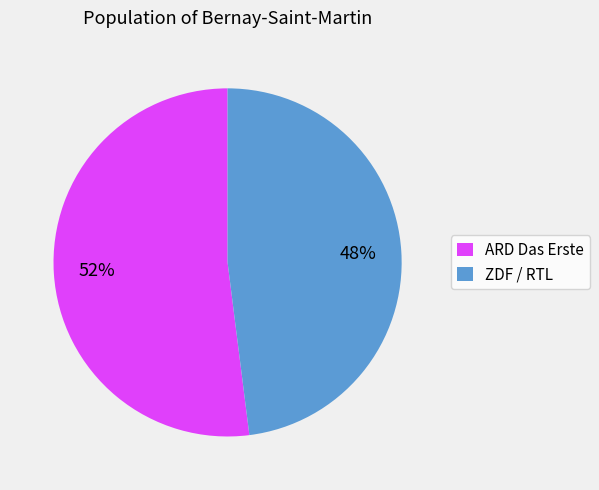

How many slices are in this pie chart?

2